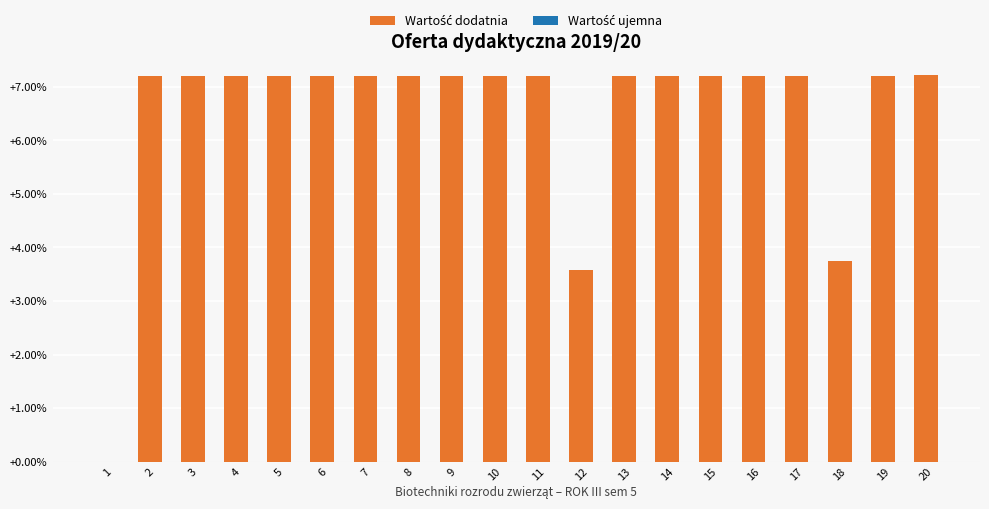

True or false: the data shows 7.2 at 15.

True